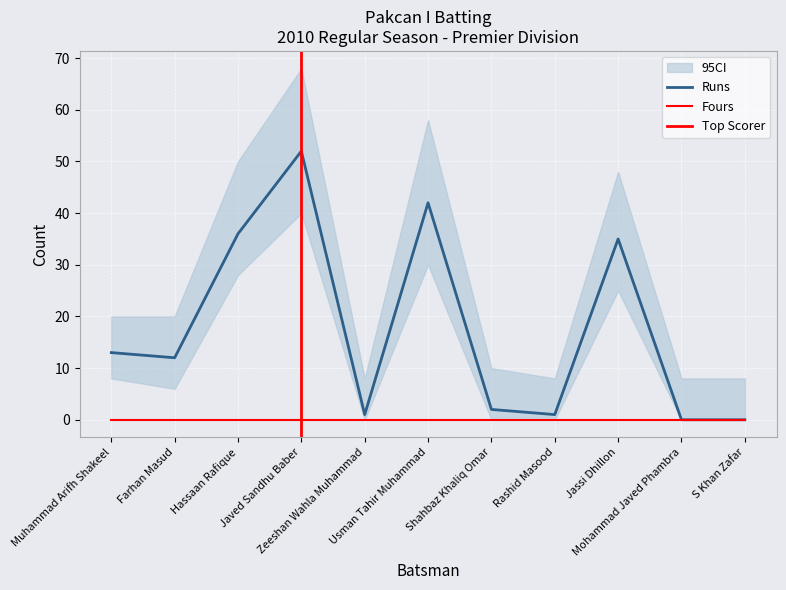

True or false: Fours has more than 2 points higher than both neighbors.

False